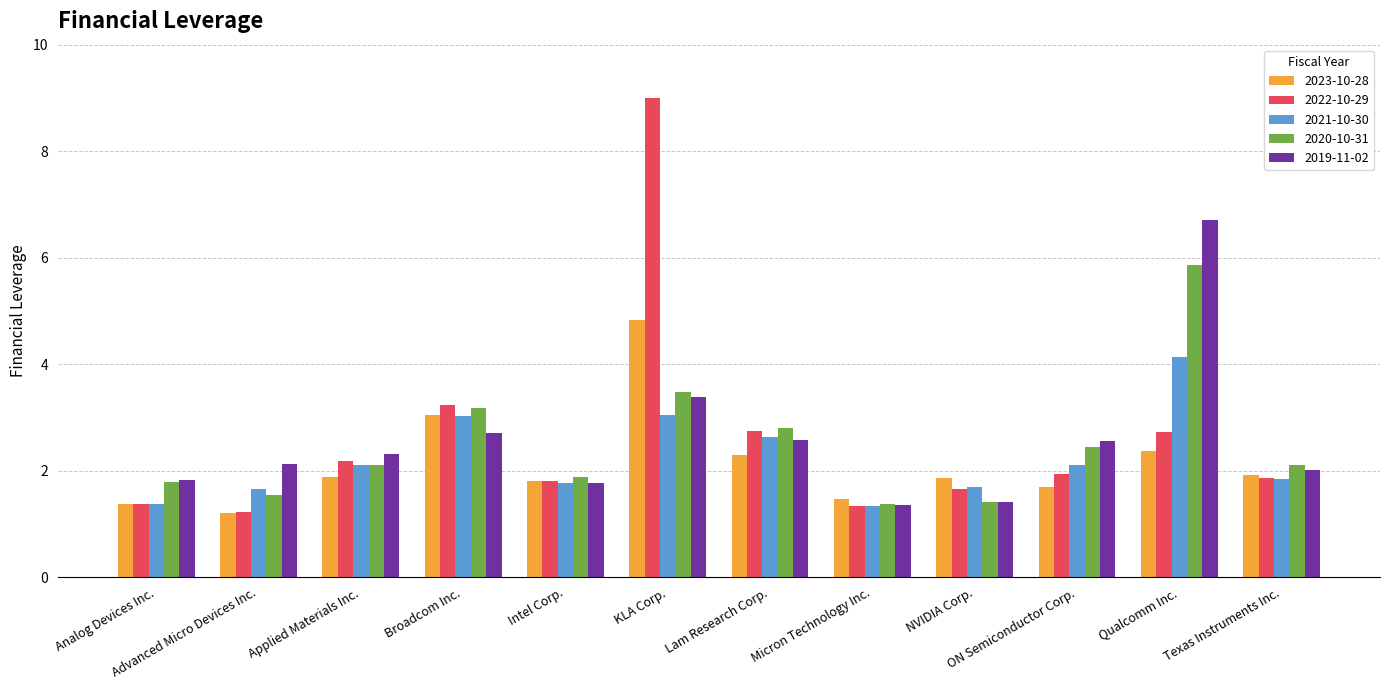

The 2020-10-31 series shows 2.5 at ON Semiconductor Corp.. True or false?

True